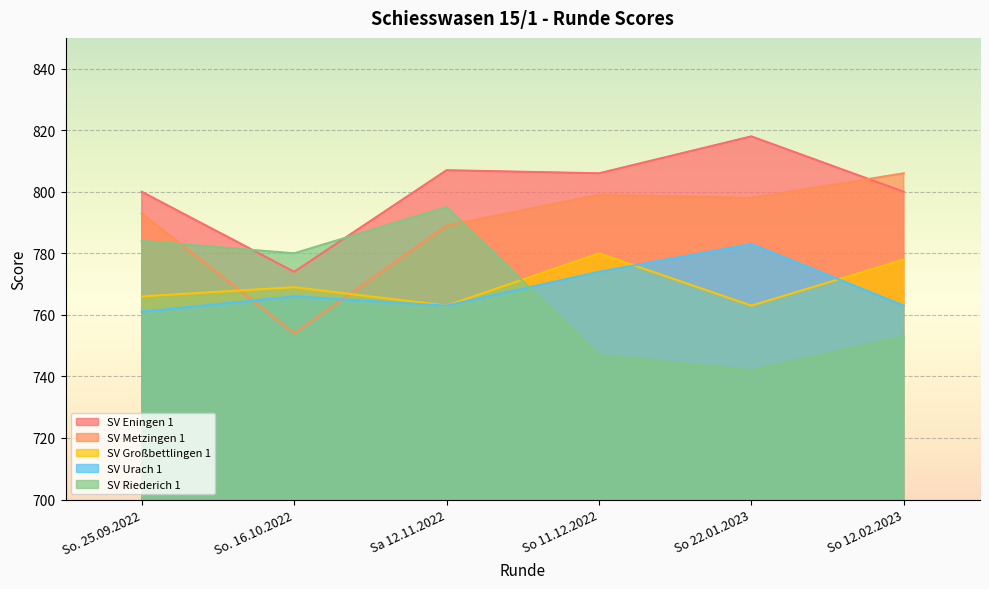

What position from the left is So. 25.09.2022?

1